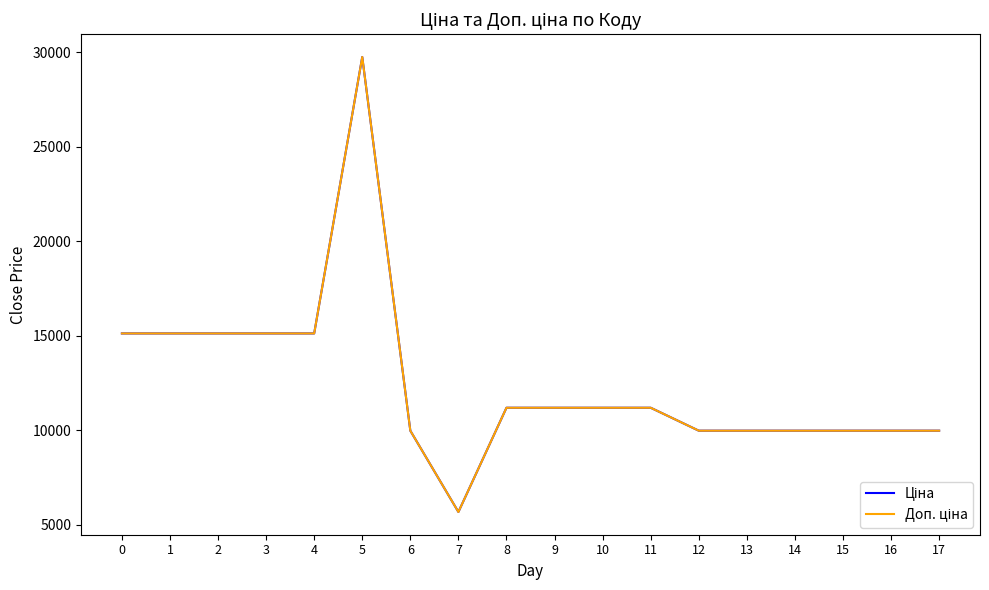

Rank the categories by Ціна value from lowest to highest.

7, 6, 12, 13, 14, 15, 16, 17, 8, 9, 10, 11, 0, 1, 2, 3, 4, 5